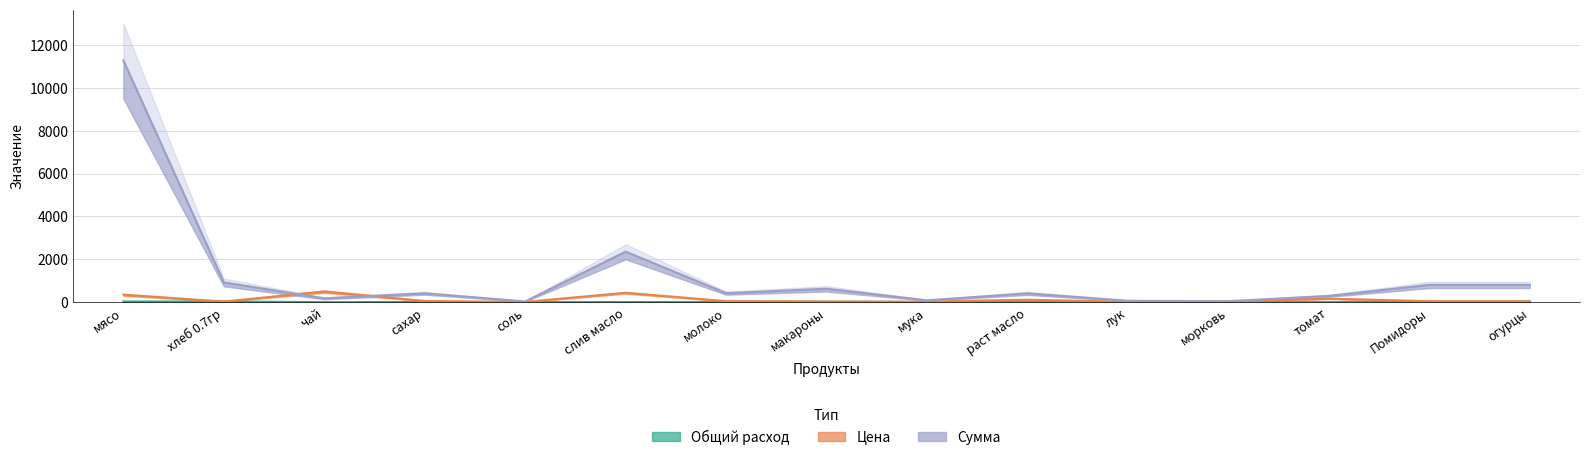

What is the difference between the second highest and second lowest values in the Сумма series?

2312.1